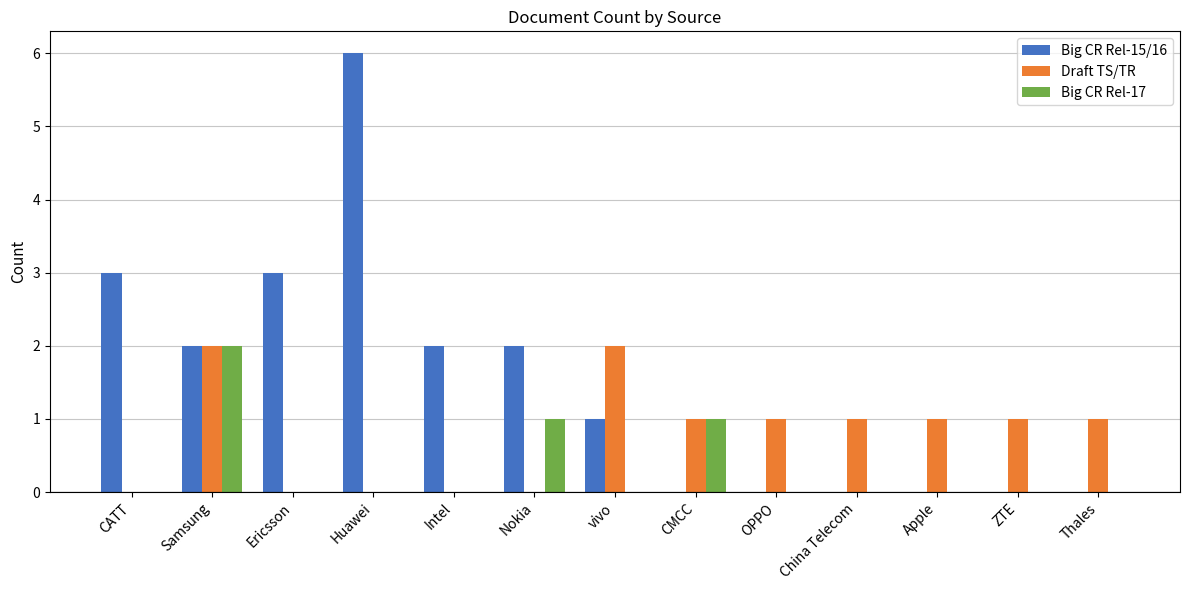

What is the average value of the Draft TS/TR series?

1